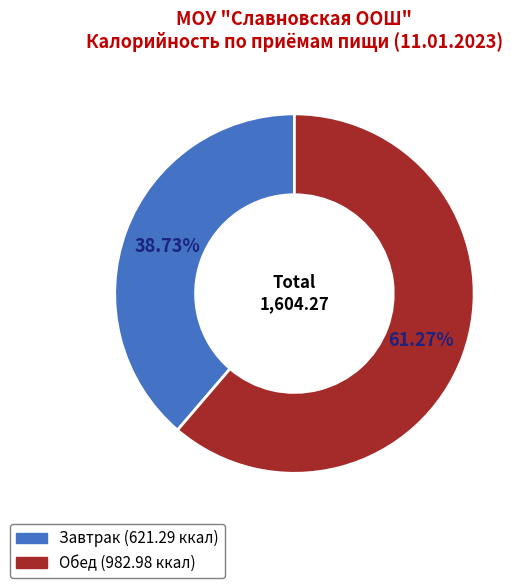

Approximately how many times larger is the value at Завтрак compared to Обед?

0.6